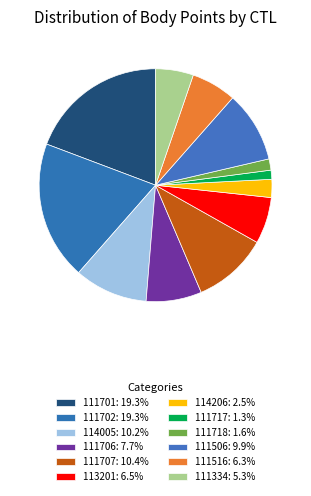

To the nearest percent, what portion does 114005 represent?

10%